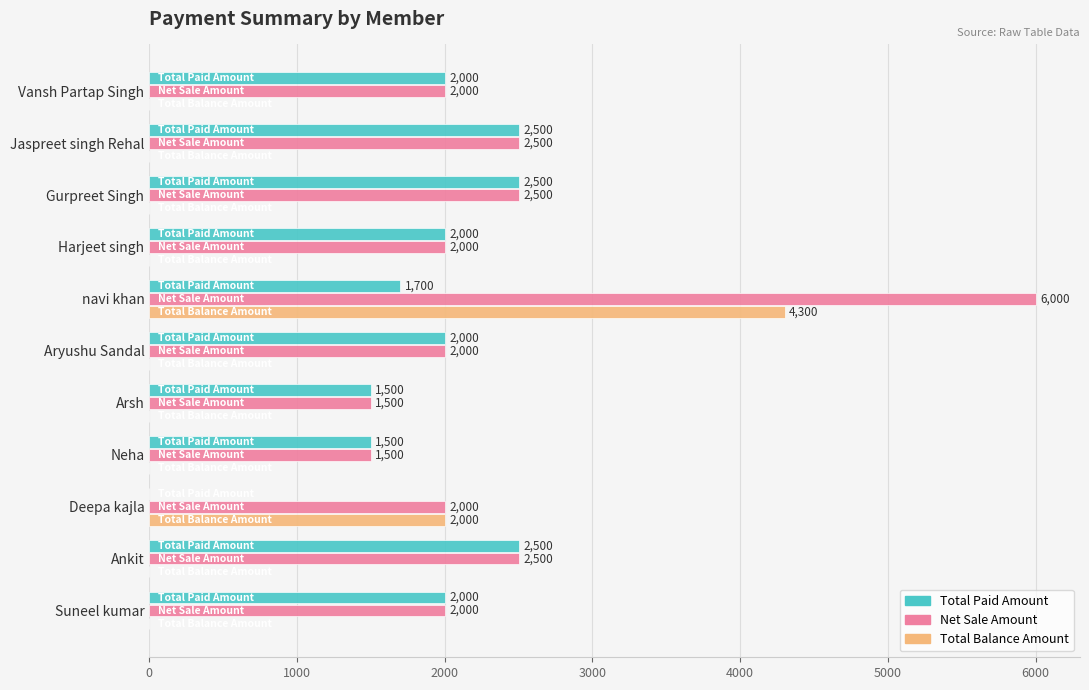

Which category has the highest value across all series?

navi khan